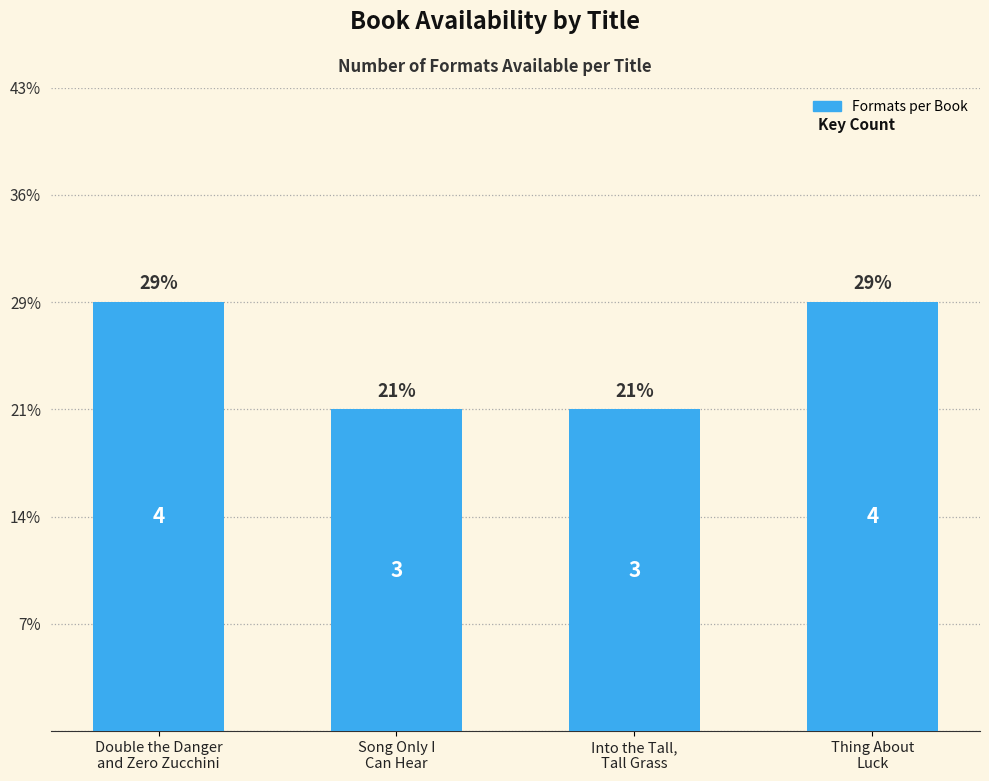

How many bars are there in total?

4